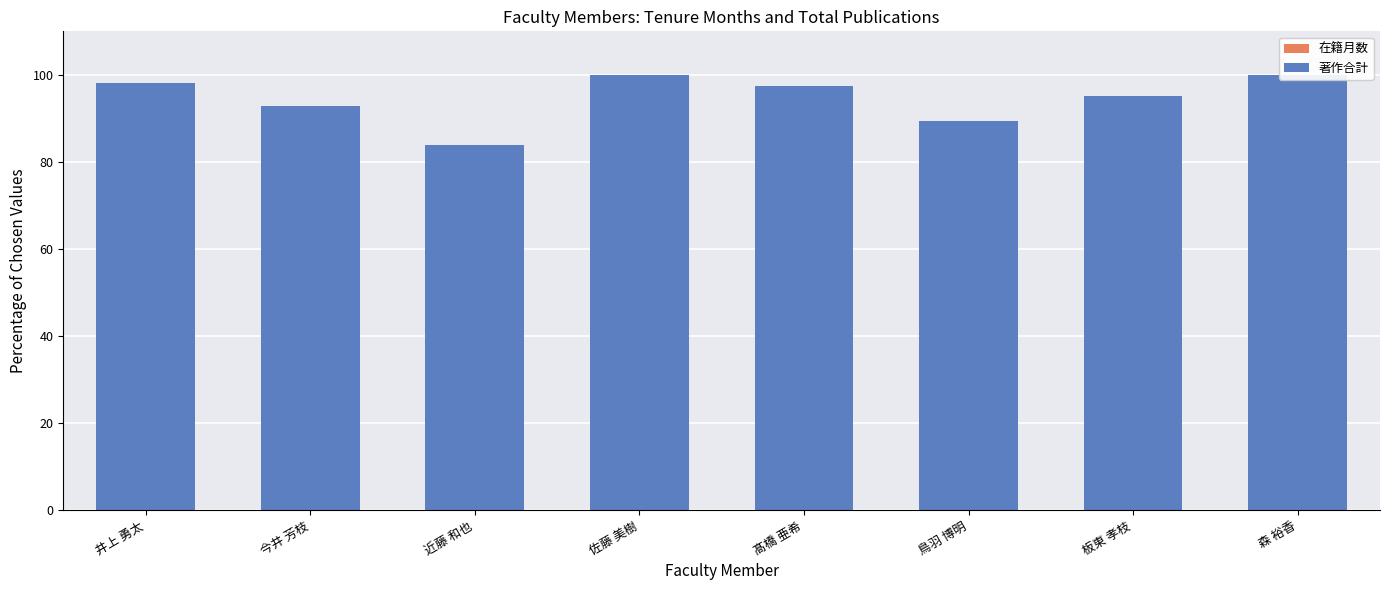

How many groups of bars are there?

8